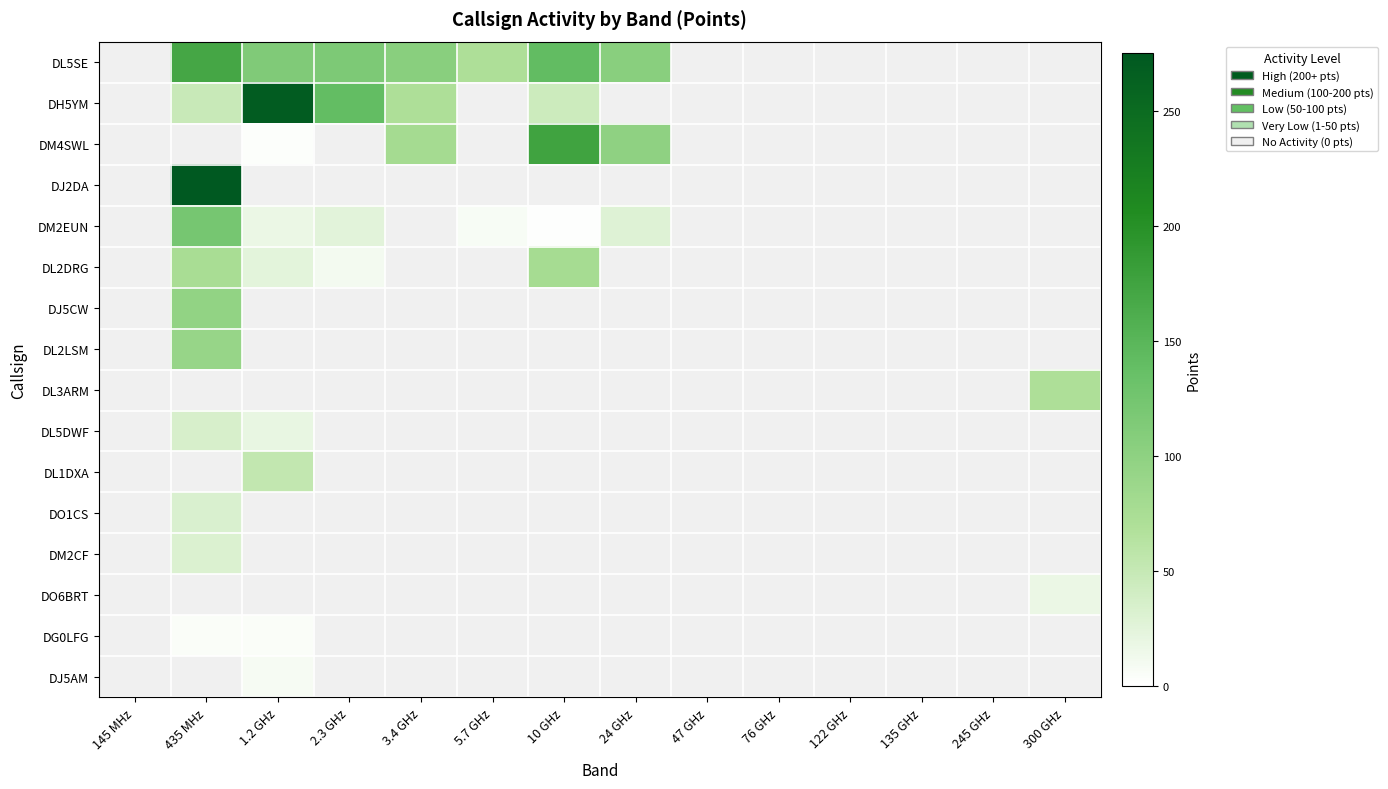

What is the highest value of the DG0LFG series?

5.1